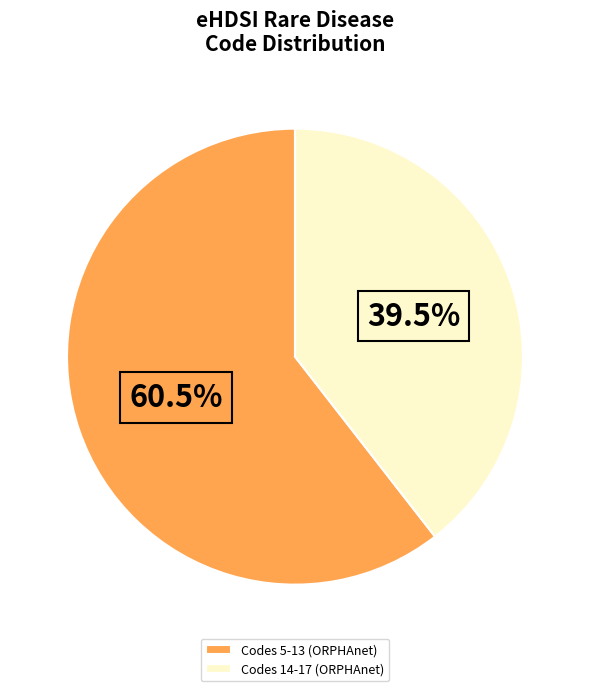

Between Codes 5-13 (ORPHAnet) and Codes 14-17 (ORPHAnet), which is larger?

Codes 5-13 (ORPHAnet)